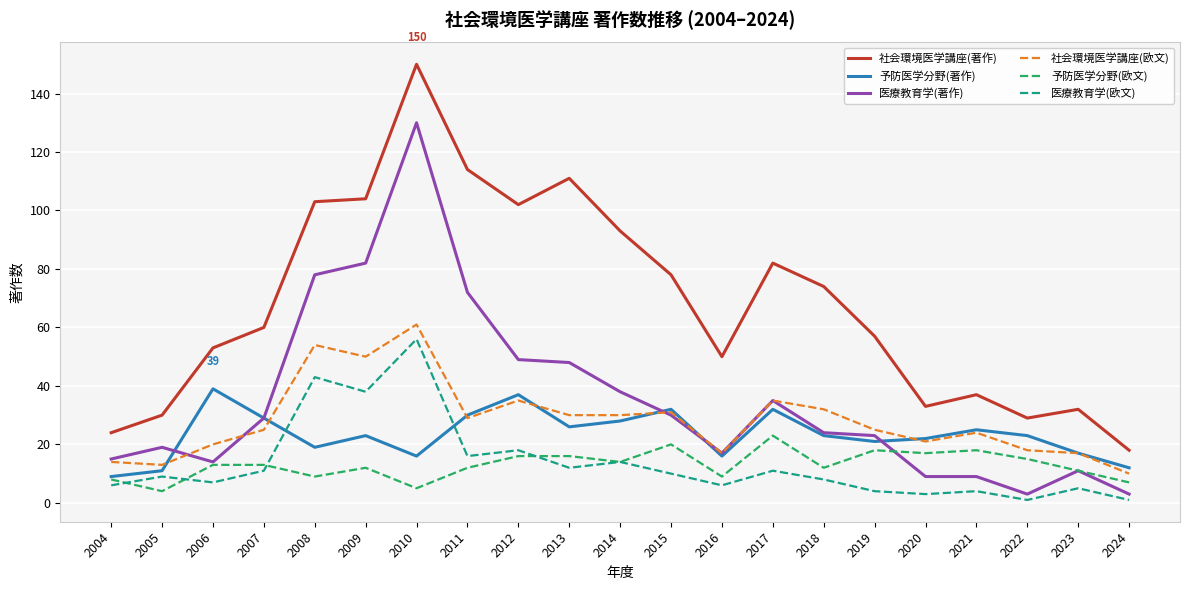

At which label does 予防医学分野(著作) reach its minimum?

2004